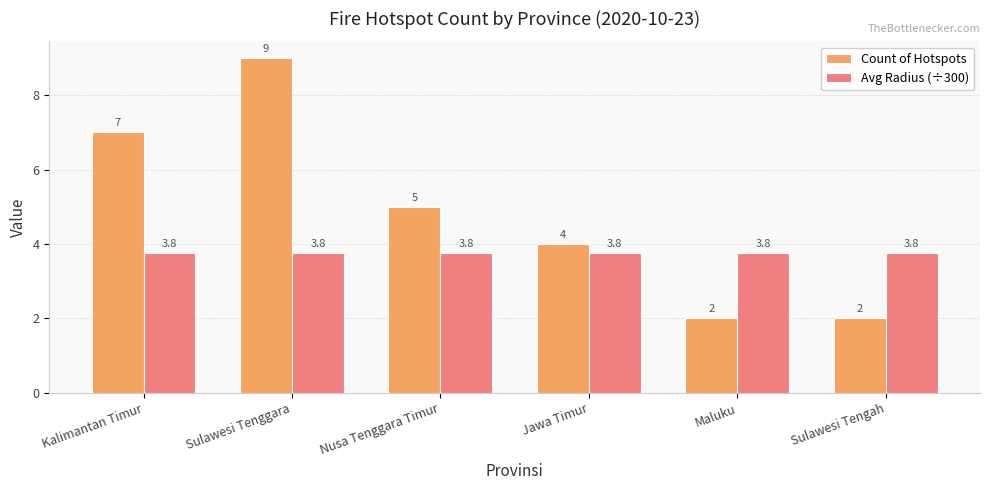

What is the sum of all Avg Radius (÷300) values?

22.5